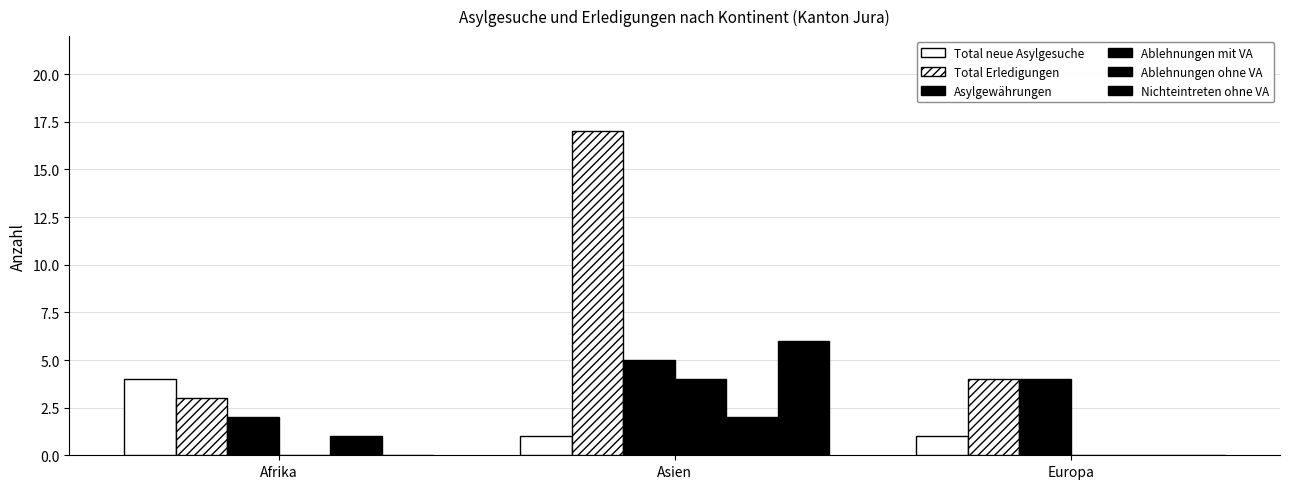

Count the number of categories in the chart.

3